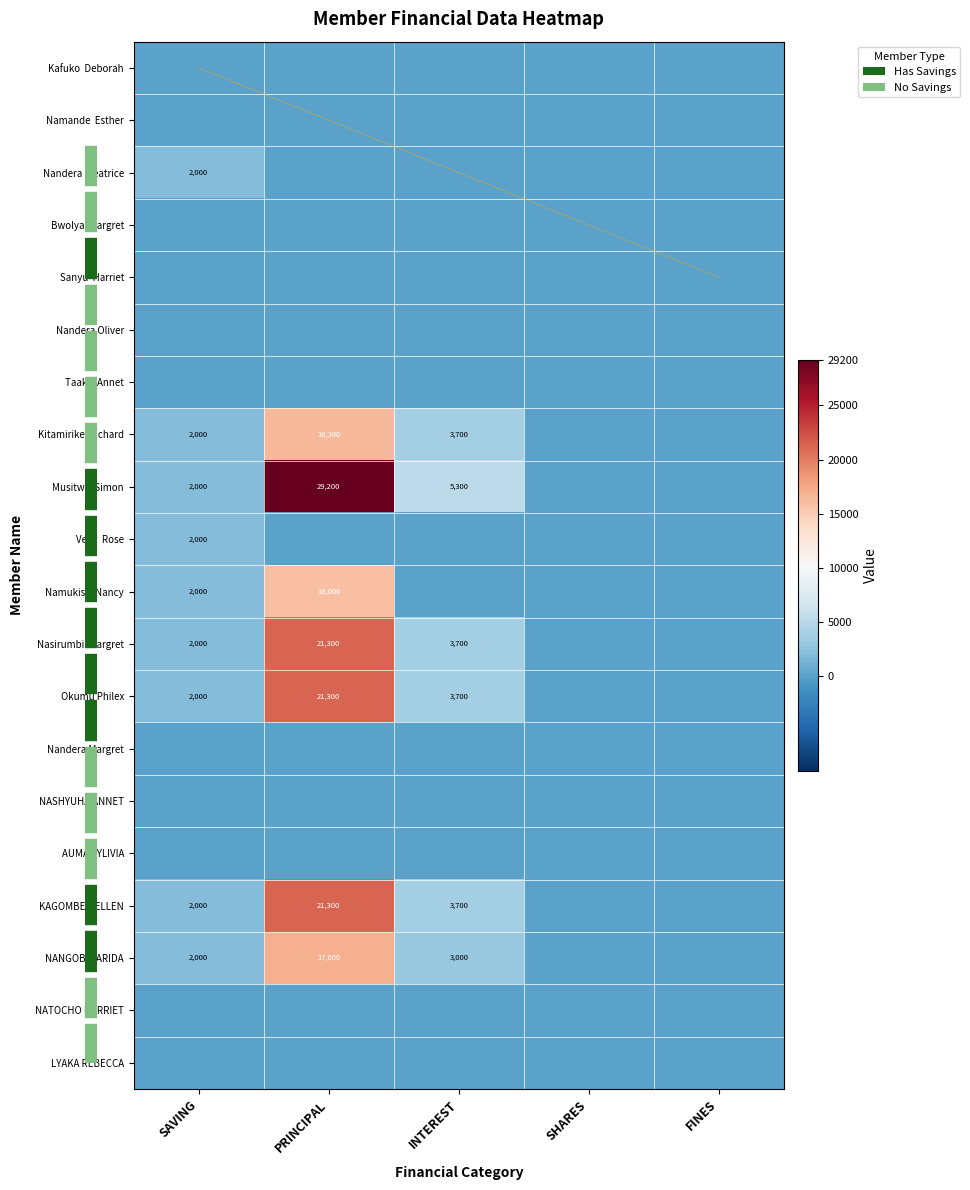

What is the spread (max minus min) of values at FINES?

4